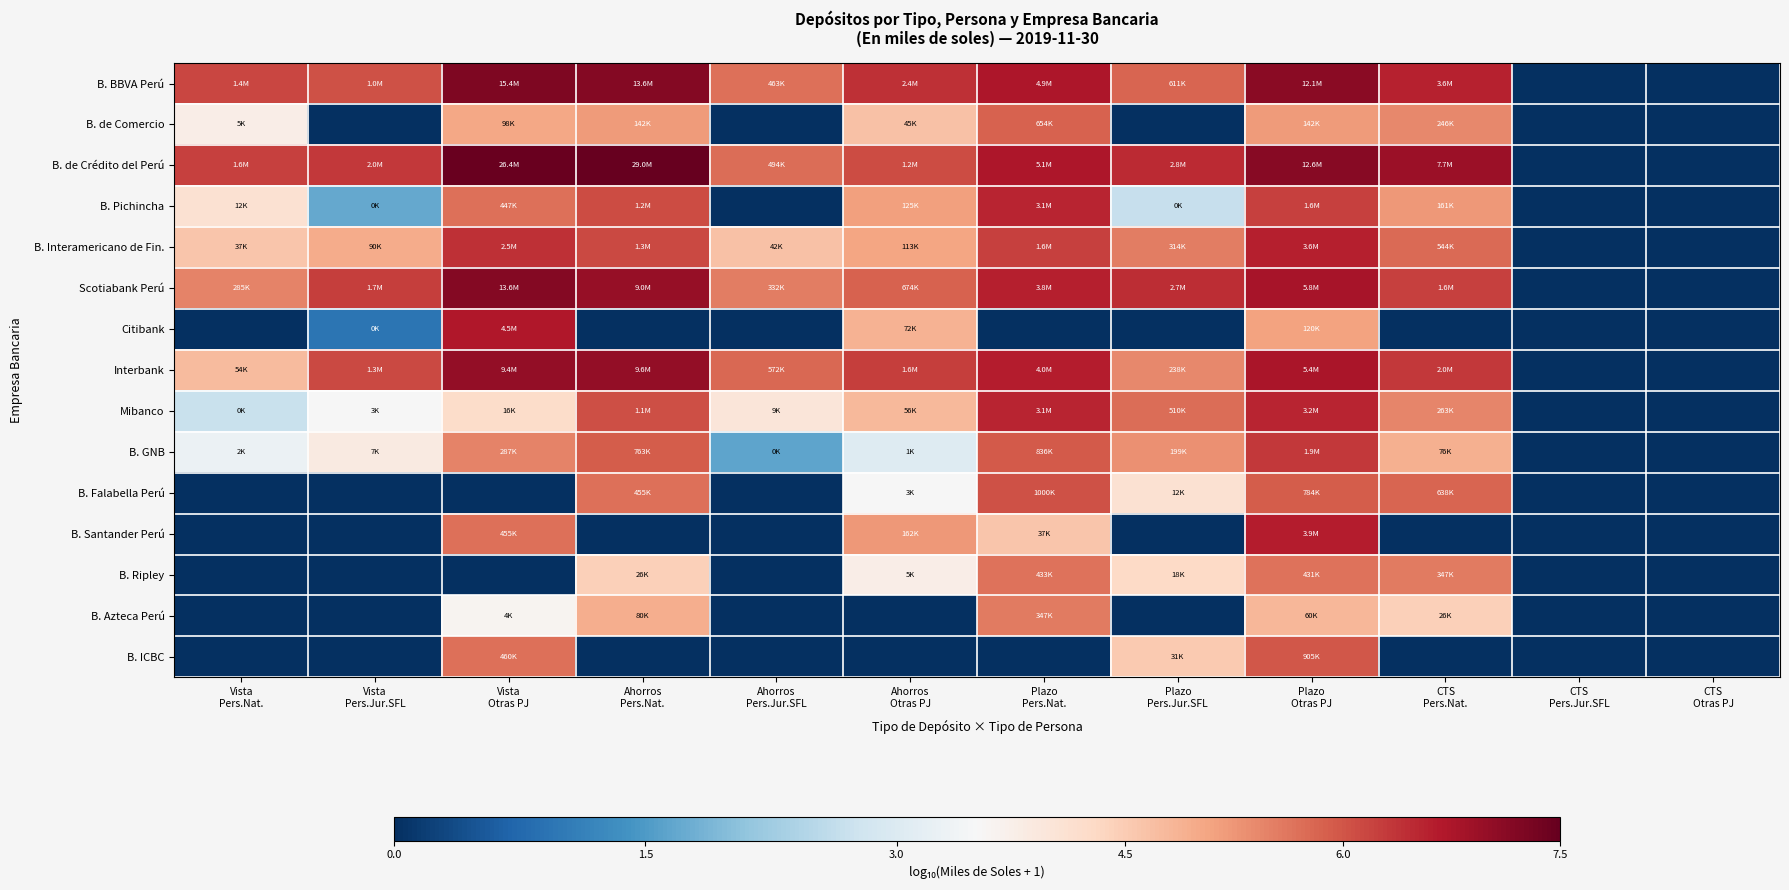

Reading right to left, transcribe all the data shown in this chart.

B. BBVA Perú: CTS
Otras PJ=0.0	CTS
Pers.Jur.SFL=0.0	CTS
Pers.Nat.=6.6	Plazo
Otras PJ=7.1	Plazo
Pers.Jur.SFL=5.8	Plazo
Pers.Nat.=6.7	Ahorros
Otras PJ=6.4	Ahorros
Pers.Jur.SFL=5.7	Ahorros
Pers.Nat.=7.1	Vista
Otras PJ=7.2	Vista
Pers.Jur.SFL=6.0	Vista
Pers.Nat.=6.1
B. de Comercio: CTS
Otras PJ=0.0	CTS
Pers.Jur.SFL=0.0	CTS
Pers.Nat.=5.4	Plazo
Otras PJ=5.2	Plazo
Pers.Jur.SFL=0.0	Plazo
Pers.Nat.=5.8	Ahorros
Otras PJ=4.6	Ahorros
Pers.Jur.SFL=0.0	Ahorros
Pers.Nat.=5.2	Vista
Otras PJ=5.0	Vista
Pers.Jur.SFL=0.0	Vista
Pers.Nat.=3.7
B. de Crédito del Perú: CTS
Otras PJ=0.0	CTS
Pers.Jur.SFL=0.0	CTS
Pers.Nat.=6.9	Plazo
Otras PJ=7.1	Plazo
Pers.Jur.SFL=6.4	Plazo
Pers.Nat.=6.7	Ahorros
Otras PJ=6.1	Ahorros
Pers.Jur.SFL=5.7	Ahorros
Pers.Nat.=7.5	Vista
Otras PJ=7.4	Vista
Pers.Jur.SFL=6.3	Vista
Pers.Nat.=6.2
B. Pichincha: CTS
Otras PJ=0.0	CTS
Pers.Jur.SFL=0.0	CTS
Pers.Nat.=5.2	Plazo
Otras PJ=6.2	Plazo
Pers.Jur.SFL=2.7	Plazo
Pers.Nat.=6.5	Ahorros
Otras PJ=5.1	Ahorros
Pers.Jur.SFL=0.0	Ahorros
Pers.Nat.=6.1	Vista
Otras PJ=5.7	Vista
Pers.Jur.SFL=1.7	Vista
Pers.Nat.=4.1
B. Interamericano de Fin.: CTS
Otras PJ=0.0	CTS
Pers.Jur.SFL=0.0	CTS
Pers.Nat.=5.7	Plazo
Otras PJ=6.6	Plazo
Pers.Jur.SFL=5.5	Plazo
Pers.Nat.=6.2	Ahorros
Otras PJ=5.1	Ahorros
Pers.Jur.SFL=4.6	Ahorros
Pers.Nat.=6.1	Vista
Otras PJ=6.4	Vista
Pers.Jur.SFL=5.0	Vista
Pers.Nat.=4.6
Scotiabank Perú: CTS
Otras PJ=0.0	CTS
Pers.Jur.SFL=0.0	CTS
Pers.Nat.=6.2	Plazo
Otras PJ=6.8	Plazo
Pers.Jur.SFL=6.4	Plazo
Pers.Nat.=6.6	Ahorros
Otras PJ=5.8	Ahorros
Pers.Jur.SFL=5.5	Ahorros
Pers.Nat.=7.0	Vista
Otras PJ=7.1	Vista
Pers.Jur.SFL=6.2	Vista
Pers.Nat.=5.5
Citibank: CTS
Otras PJ=0.0	CTS
Pers.Jur.SFL=0.0	CTS
Pers.Nat.=0.0	Plazo
Otras PJ=5.1	Plazo
Pers.Jur.SFL=0.0	Plazo
Pers.Nat.=0.0	Ahorros
Otras PJ=4.9	Ahorros
Pers.Jur.SFL=0.0	Ahorros
Pers.Nat.=0.0	Vista
Otras PJ=6.7	Vista
Pers.Jur.SFL=0.9	Vista
Pers.Nat.=0.0
Interbank: CTS
Otras PJ=0.0	CTS
Pers.Jur.SFL=0.0	CTS
Pers.Nat.=6.3	Plazo
Otras PJ=6.7	Plazo
Pers.Jur.SFL=5.4	Plazo
Pers.Nat.=6.6	Ahorros
Otras PJ=6.2	Ahorros
Pers.Jur.SFL=5.8	Ahorros
Pers.Nat.=7.0	Vista
Otras PJ=7.0	Vista
Pers.Jur.SFL=6.1	Vista
Pers.Nat.=4.7
Mibanco: CTS
Otras PJ=0.0	CTS
Pers.Jur.SFL=0.0	CTS
Pers.Nat.=5.4	Plazo
Otras PJ=6.5	Plazo
Pers.Jur.SFL=5.7	Plazo
Pers.Nat.=6.5	Ahorros
Otras PJ=4.7	Ahorros
Pers.Jur.SFL=3.9	Ahorros
Pers.Nat.=6.1	Vista
Otras PJ=4.2	Vista
Pers.Jur.SFL=3.4	Vista
Pers.Nat.=2.7
B. GNB: CTS
Otras PJ=0.0	CTS
Pers.Jur.SFL=0.0	CTS
Pers.Nat.=4.9	Plazo
Otras PJ=6.3	Plazo
Pers.Jur.SFL=5.3	Plazo
Pers.Nat.=5.9	Ahorros
Otras PJ=3.0	Ahorros
Pers.Jur.SFL=1.6	Ahorros
Pers.Nat.=5.9	Vista
Otras PJ=5.5	Vista
Pers.Jur.SFL=3.8	Vista
Pers.Nat.=3.2
B. Falabella Perú: CTS
Otras PJ=0.0	CTS
Pers.Jur.SFL=0.0	CTS
Pers.Nat.=5.8	Plazo
Otras PJ=5.9	Plazo
Pers.Jur.SFL=4.1	Plazo
Pers.Nat.=6.0	Ahorros
Otras PJ=3.5	Ahorros
Pers.Jur.SFL=0.0	Ahorros
Pers.Nat.=5.7	Vista
Otras PJ=0.0	Vista
Pers.Jur.SFL=0.0	Vista
Pers.Nat.=0.0
B. Santander Perú: CTS
Otras PJ=0.0	CTS
Pers.Jur.SFL=0.0	CTS
Pers.Nat.=0.0	Plazo
Otras PJ=6.6	Plazo
Pers.Jur.SFL=0.0	Plazo
Pers.Nat.=4.6	Ahorros
Otras PJ=5.2	Ahorros
Pers.Jur.SFL=0.0	Ahorros
Pers.Nat.=0.0	Vista
Otras PJ=5.7	Vista
Pers.Jur.SFL=0.0	Vista
Pers.Nat.=0.0
B. Ripley: CTS
Otras PJ=0.0	CTS
Pers.Jur.SFL=0.0	CTS
Pers.Nat.=5.5	Plazo
Otras PJ=5.6	Plazo
Pers.Jur.SFL=4.3	Plazo
Pers.Nat.=5.6	Ahorros
Otras PJ=3.7	Ahorros
Pers.Jur.SFL=0.0	Ahorros
Pers.Nat.=4.4	Vista
Otras PJ=0.0	Vista
Pers.Jur.SFL=0.0	Vista
Pers.Nat.=0.0
B. Azteca Perú: CTS
Otras PJ=0.0	CTS
Pers.Jur.SFL=0.0	CTS
Pers.Nat.=4.4	Plazo
Otras PJ=4.8	Plazo
Pers.Jur.SFL=0.0	Plazo
Pers.Nat.=5.5	Ahorros
Otras PJ=0.0	Ahorros
Pers.Jur.SFL=0.0	Ahorros
Pers.Nat.=4.9	Vista
Otras PJ=3.6	Vista
Pers.Jur.SFL=0.0	Vista
Pers.Nat.=0.0
B. ICBC: CTS
Otras PJ=0.0	CTS
Pers.Jur.SFL=0.0	CTS
Pers.Nat.=0.0	Plazo
Otras PJ=6.0	Plazo
Pers.Jur.SFL=4.5	Plazo
Pers.Nat.=0.0	Ahorros
Otras PJ=0.0	Ahorros
Pers.Jur.SFL=0.0	Ahorros
Pers.Nat.=0.0	Vista
Otras PJ=5.7	Vista
Pers.Jur.SFL=0.0	Vista
Pers.Nat.=0.0